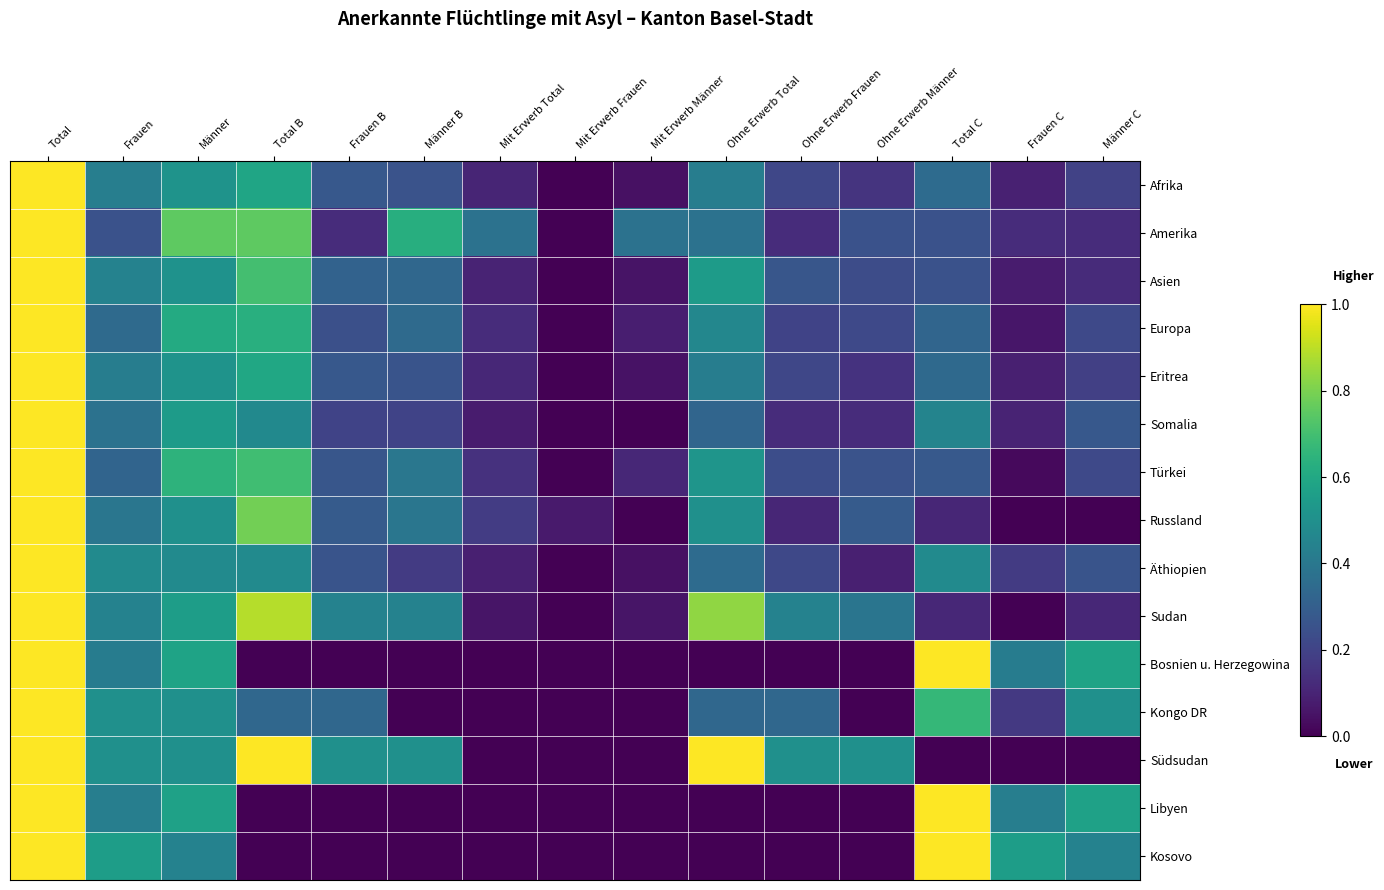

Count the number of data series in this chart.

15